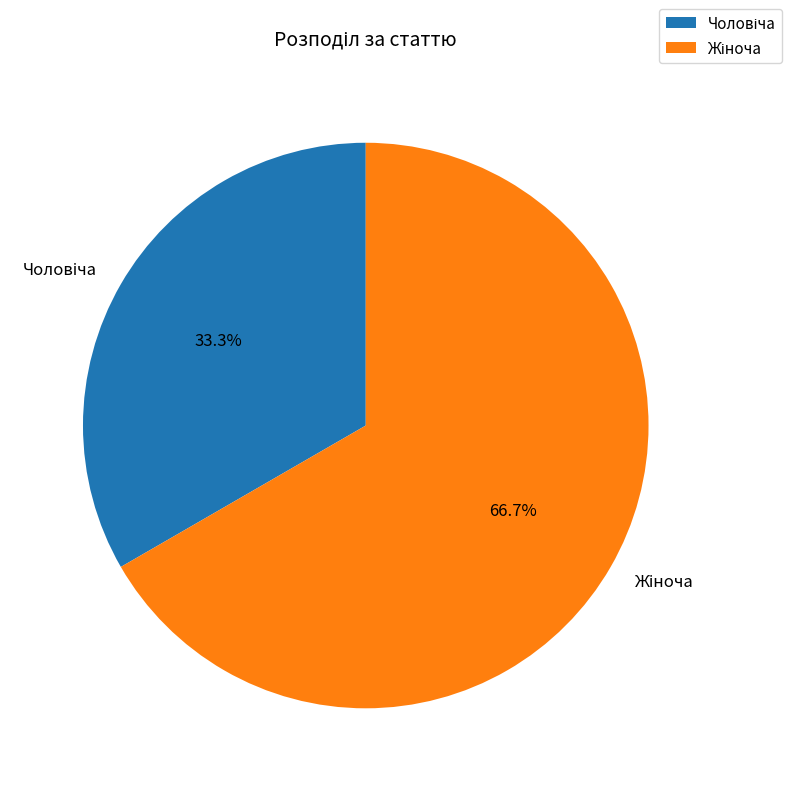

Count the number of slices in the pie.

2